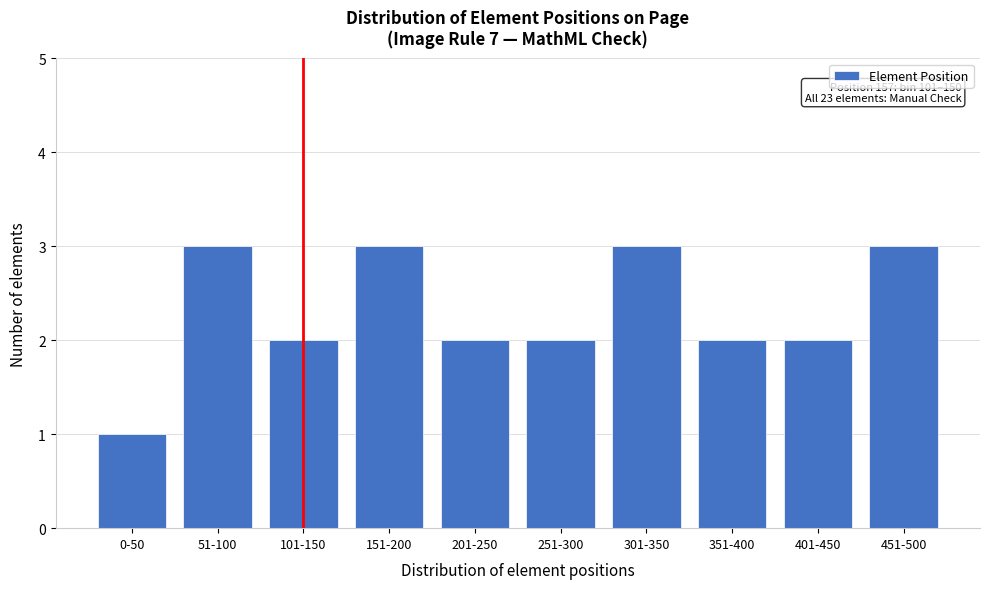

Reading left to right, what are all the values shown in this chart?

0-50=1	51-100=3	101-150=2	151-200=3	201-250=2	251-300=2	301-350=3	351-400=2	401-450=2	451-500=3